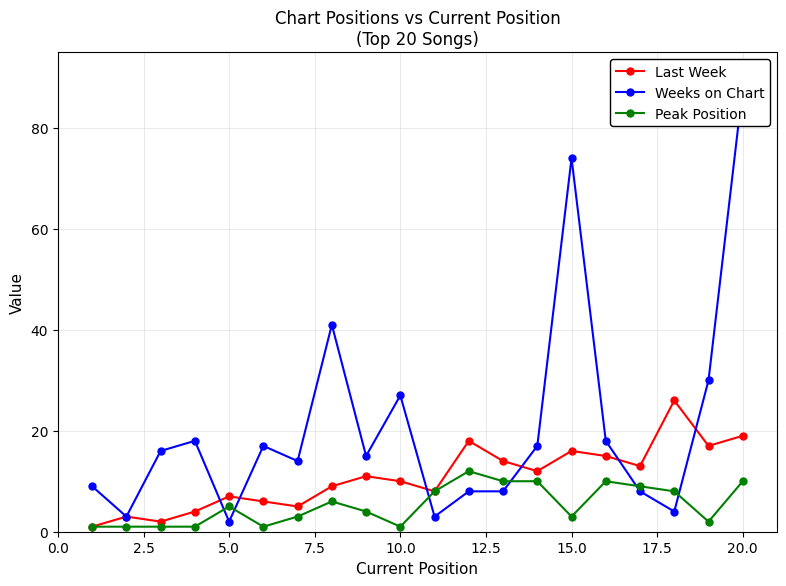

How many interior local peaks does the Last Week series have?

6